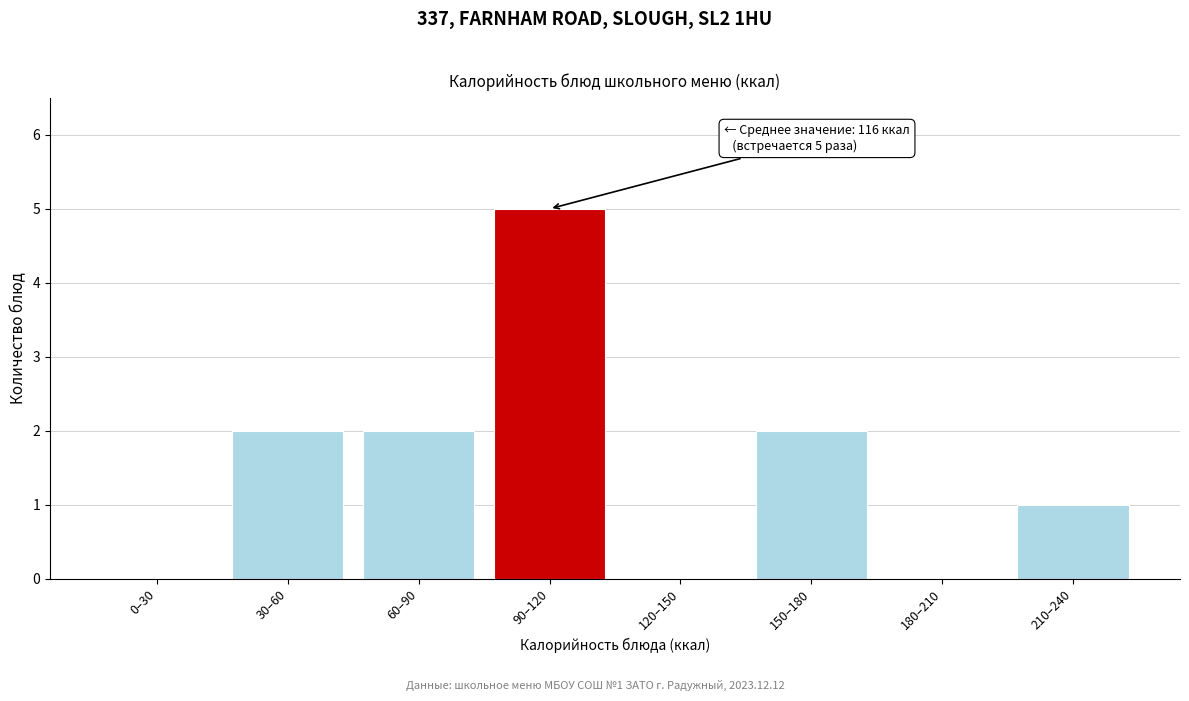

Reading left to right, what are all the values shown in this chart?

0–30=0	30–60=2	60–90=2	90–120=5	120–150=0	150–180=2	180–210=0	210–240=1